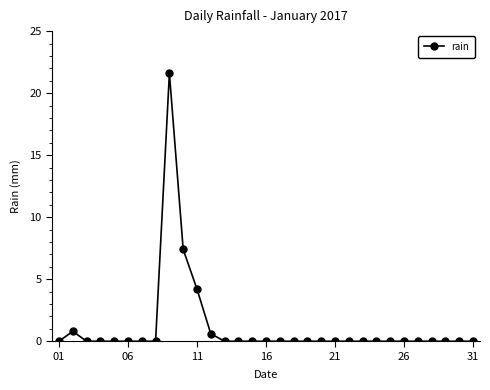

What is the sum of all values?

34.6